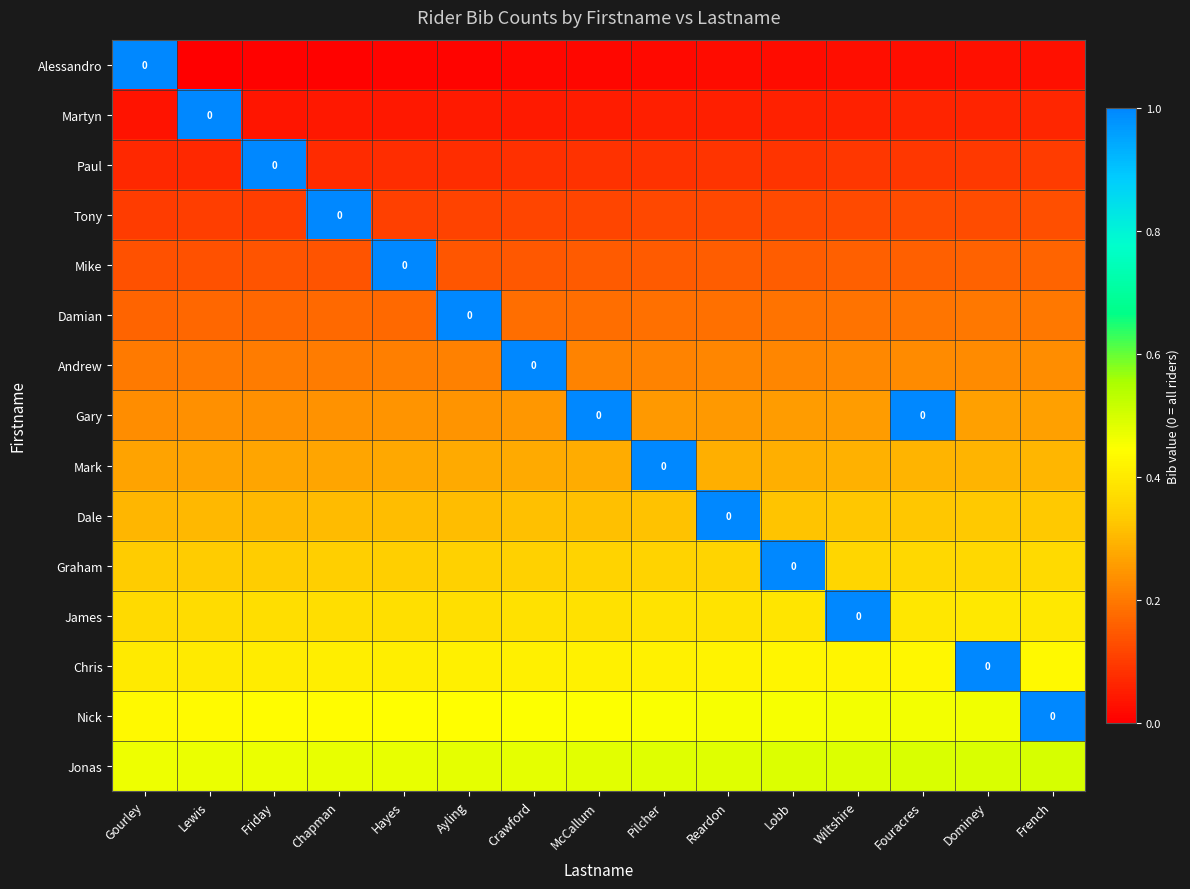

The James series shows 0.7 at Reardon. True or false?

False